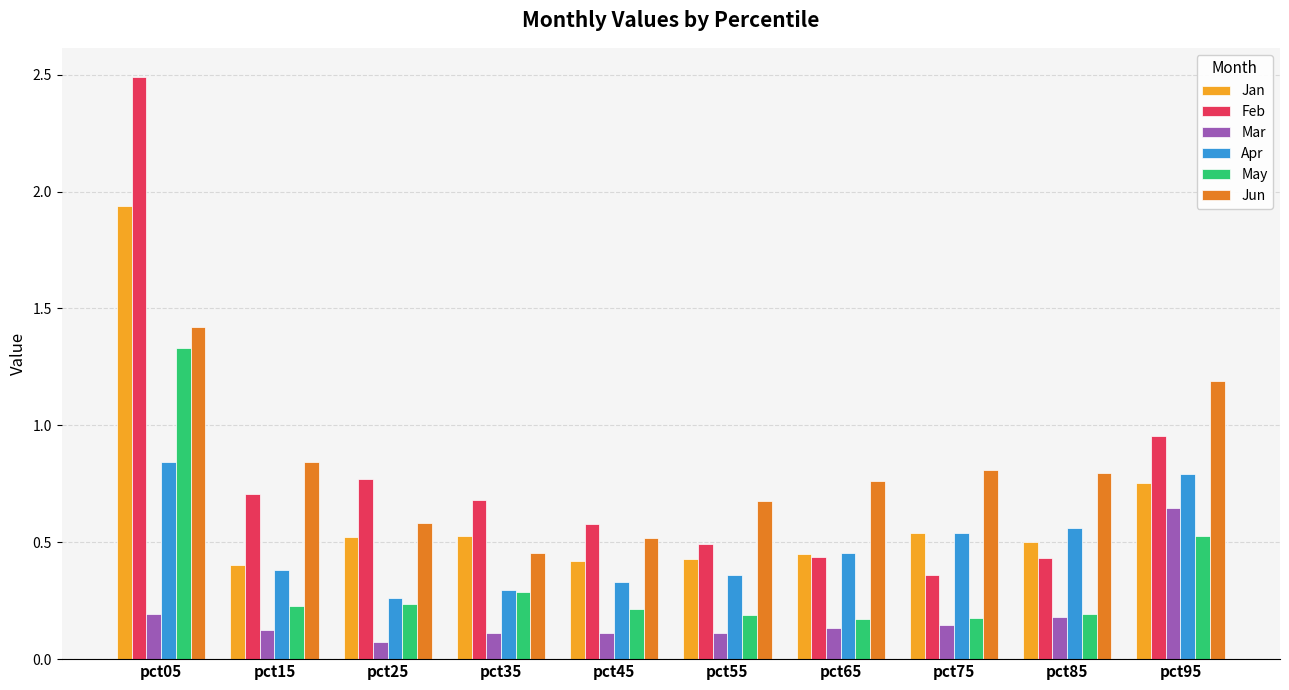

How many bars are there in total?

60